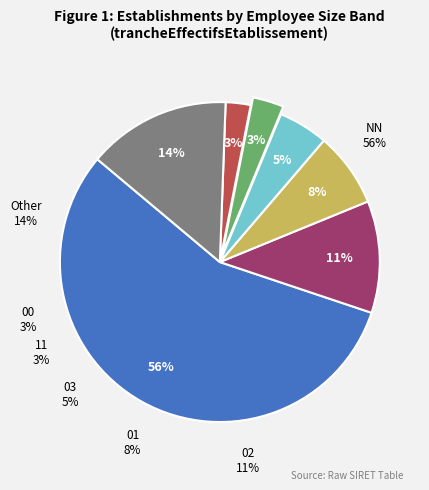

What percentage is the 00 slice, to the nearest percent?

3%